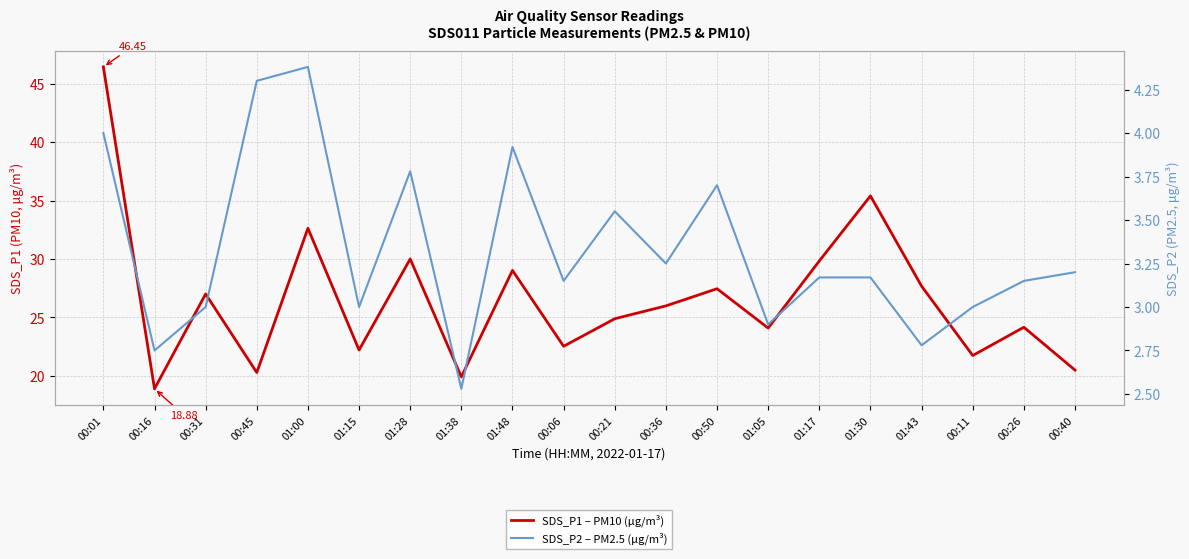

Which category has the lowest value in the SDS_P1 – PM10 (μg/m³) series?

00:16